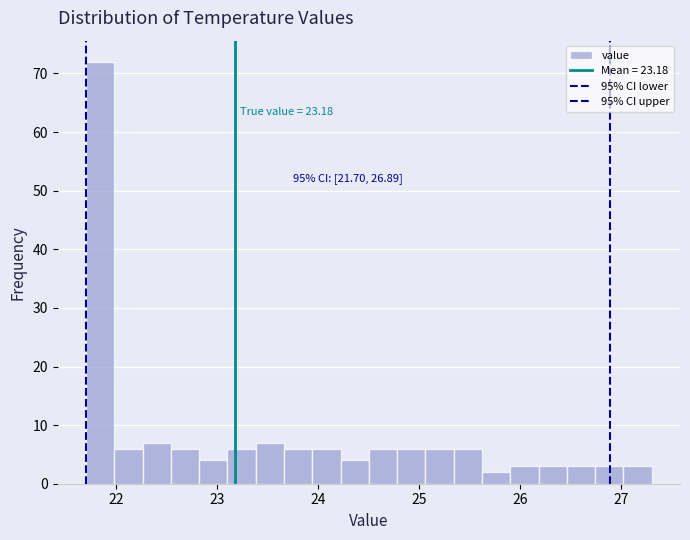

Read against the x-axis, roughly where is the centre of the tallest bar?

21.8